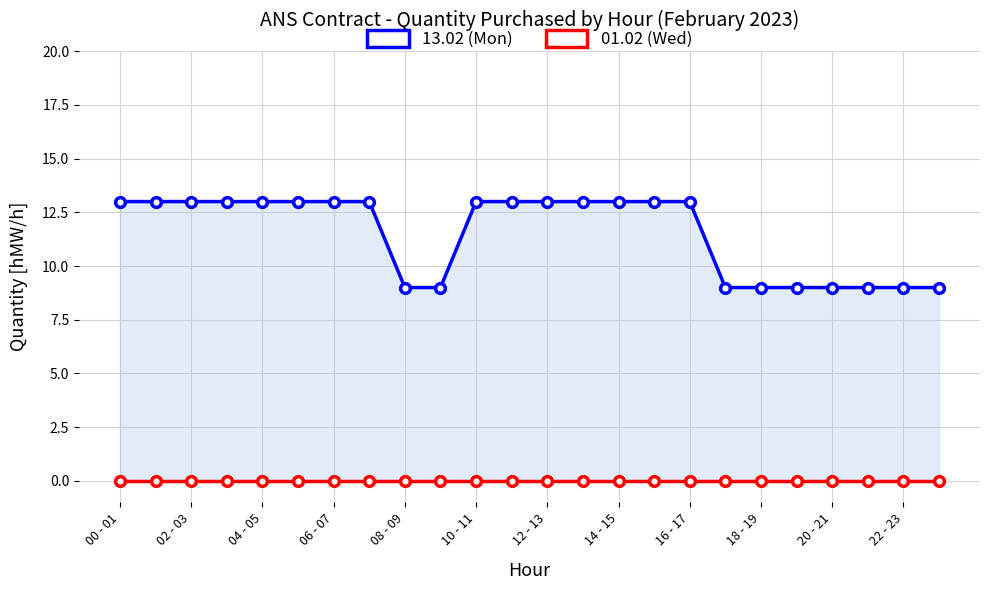

How many data points in 13.02 (Mon) are less than 13?

9